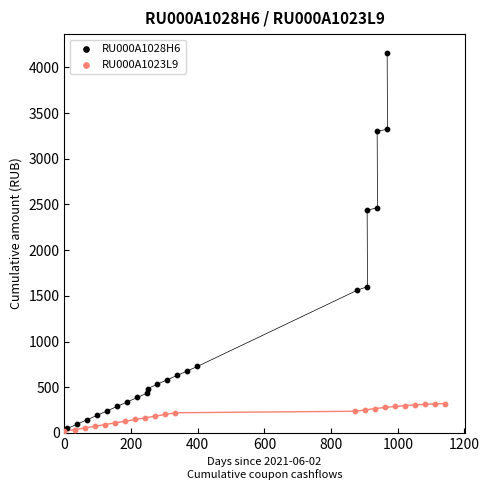

Which series has the largest Y range (max minus min)?

RU000A1028H6